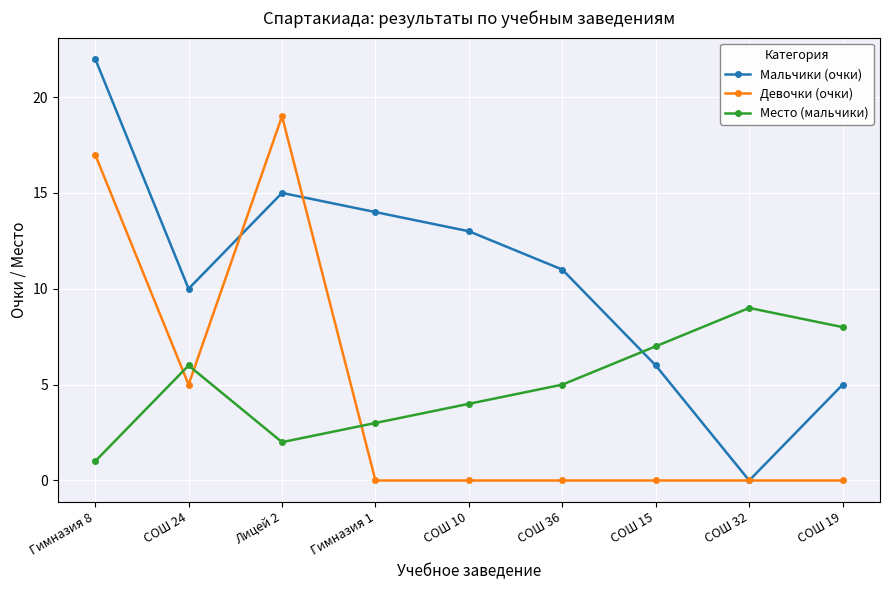

Between which two adjacent categories do Девочки (очки) and Мальчики (очки) first intersect?

СОШ 24 and Лицей 2